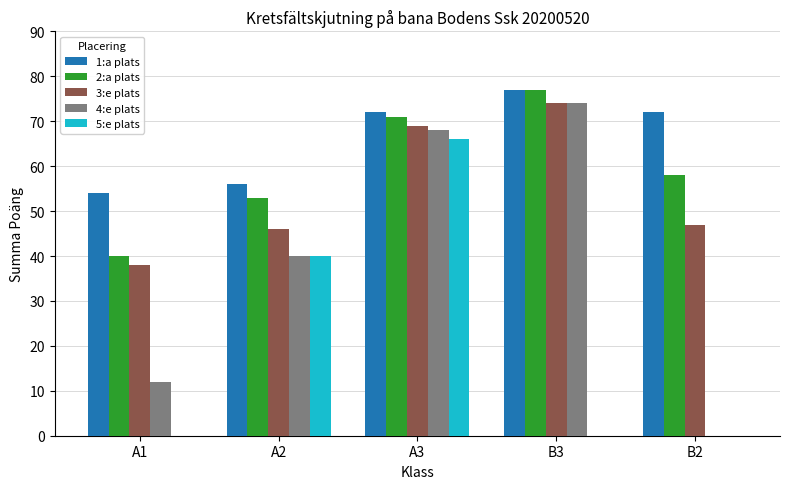

What is the maximum value shown in the chart?

77